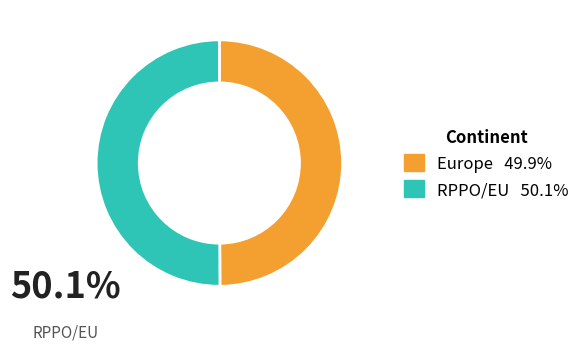

How many segments does this pie chart have?

2